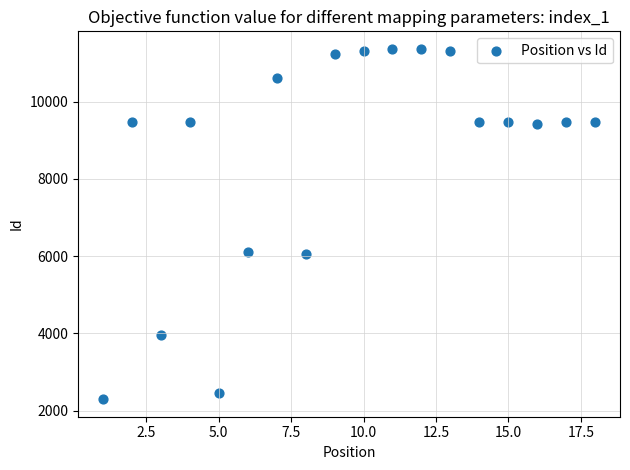

What is the range of Y values (max minus min)?

9075